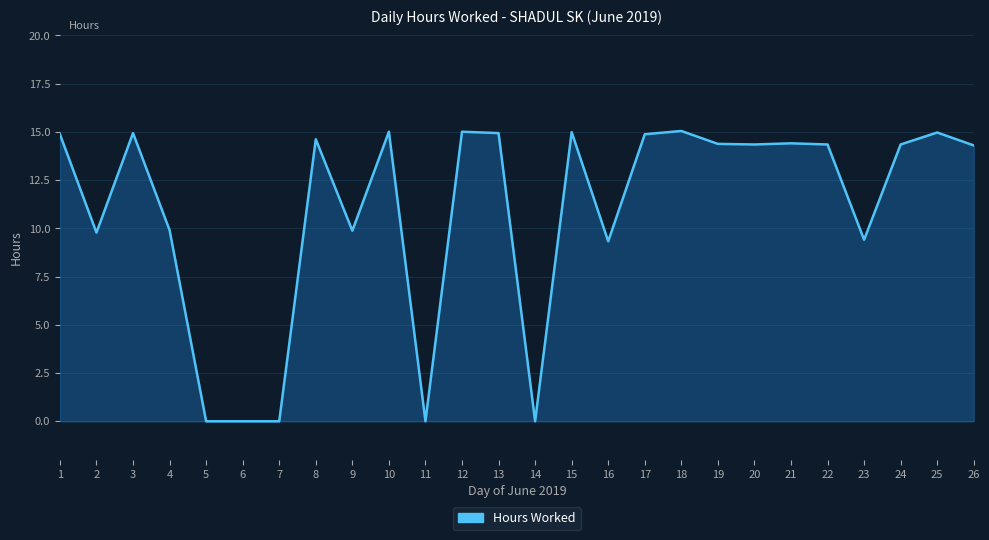

The value at 23 is 2.2. True or false?

False